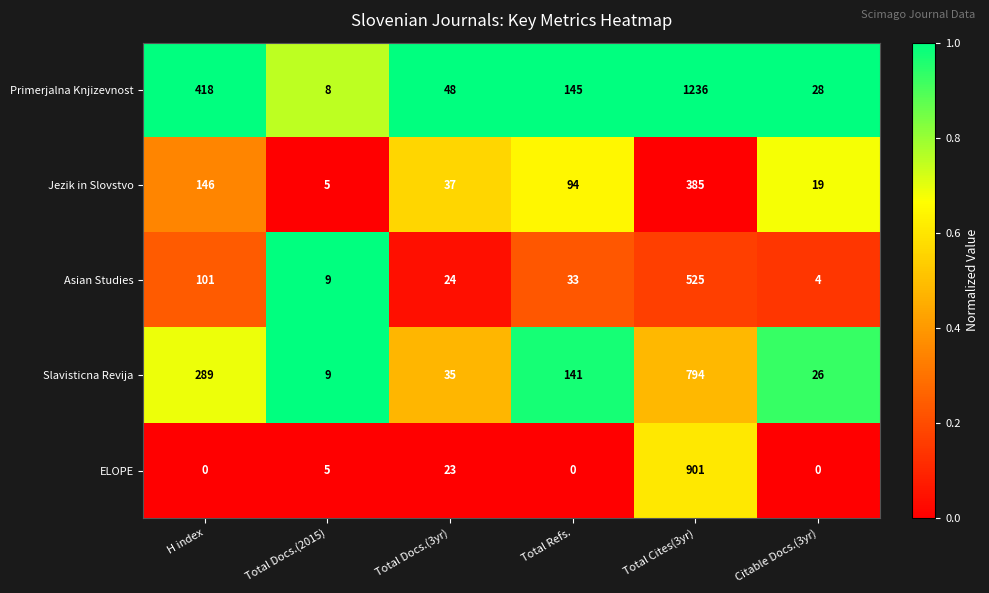

Which category has the highest value in the Slavisticna Revija series?

Total Cites(3yr)